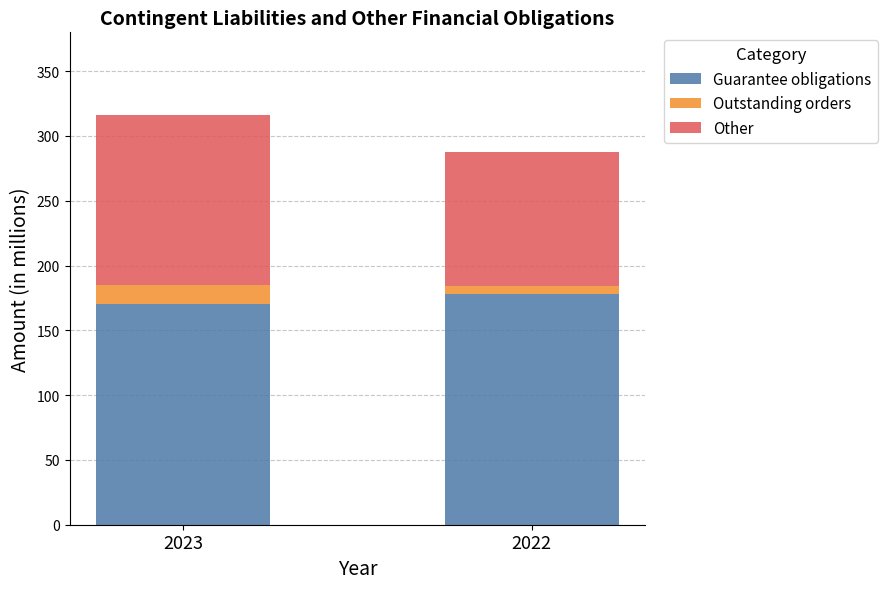

At which label does Guarantee obligations reach its peak?

2022